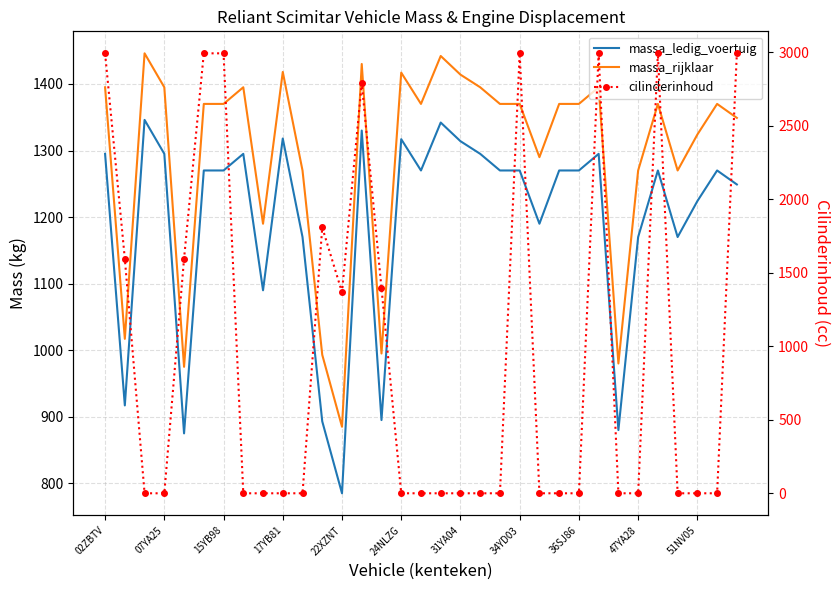

What is the difference between the maximum and second lowest values in the massa_rijklaar series?

471